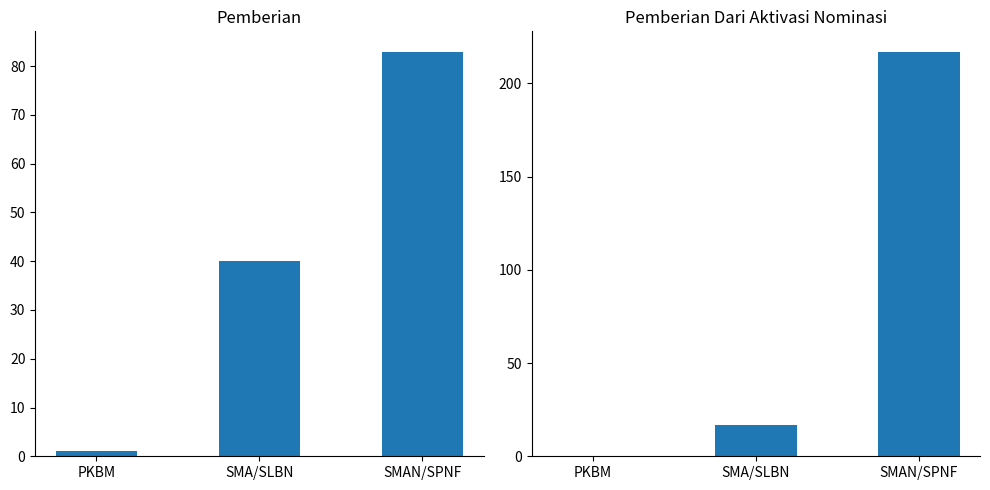

What is the minimum value for Pemberian?

1